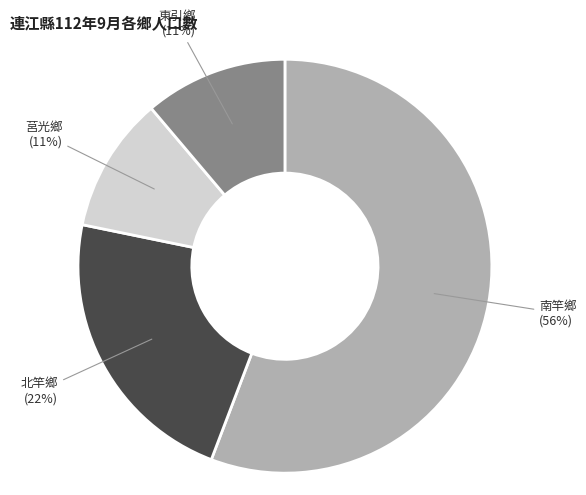

To the nearest percent, what percentage of the pie is 北竿鄉?

22%